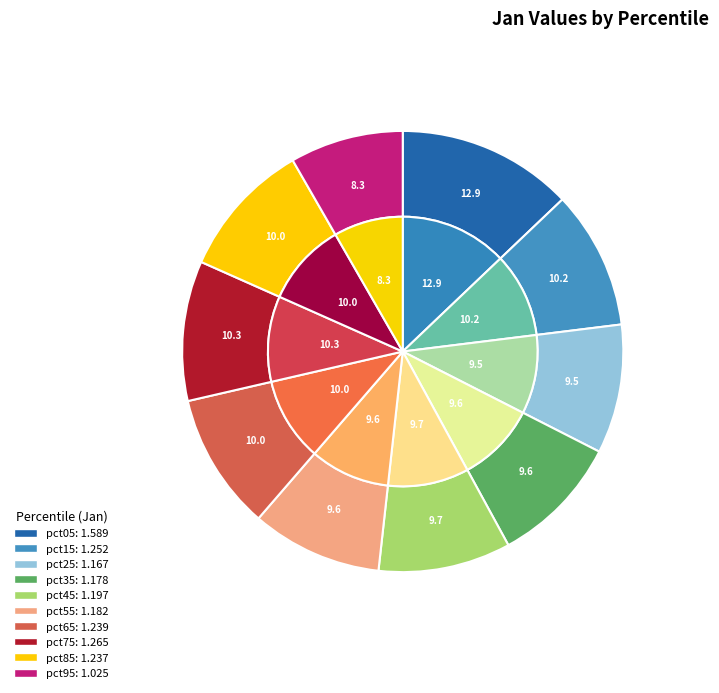

Which slice is the largest?

pct05